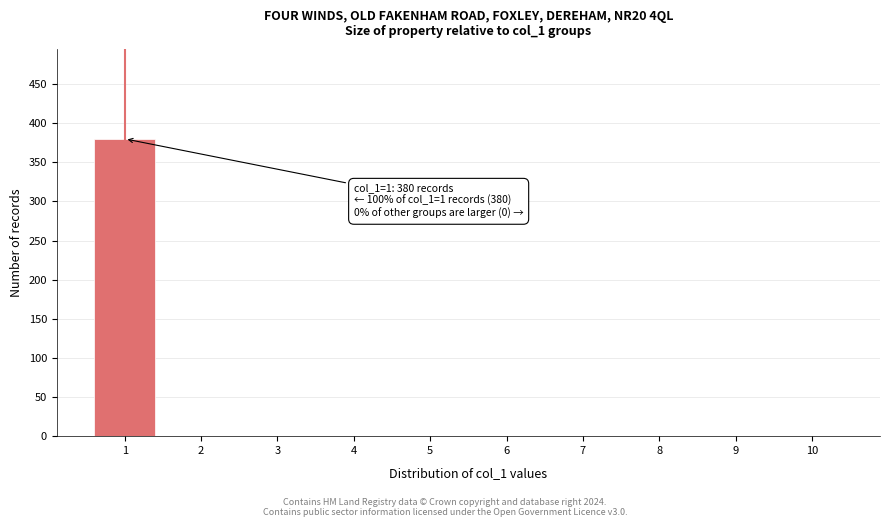

Reading left to right, what are all the values shown in this chart?

1=380	2=0	3=0	4=0	5=0	6=0	7=0	8=0	9=0	10=0